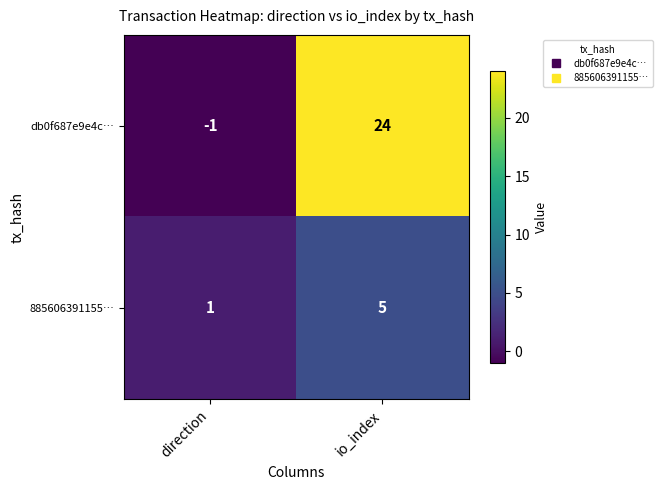

Which series has the largest total across all categories?

db0f687e9e4c…